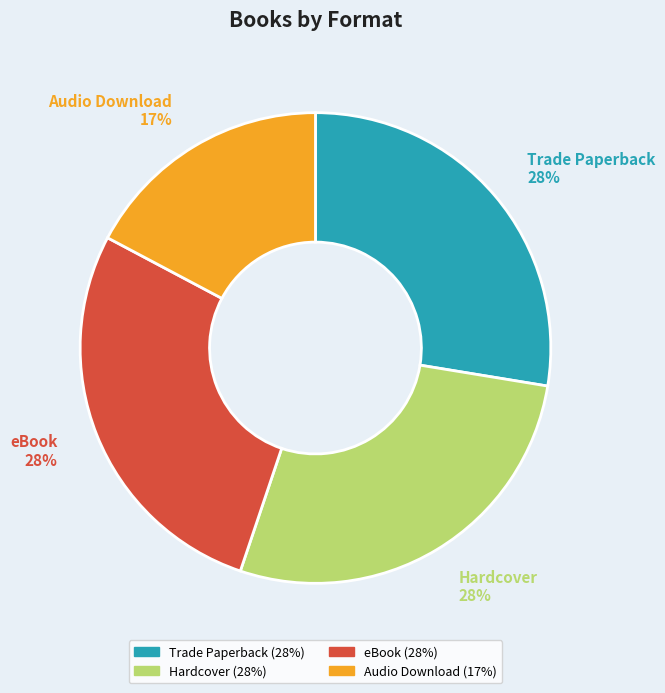

To the nearest percent, what is the average slice percentage?

25%